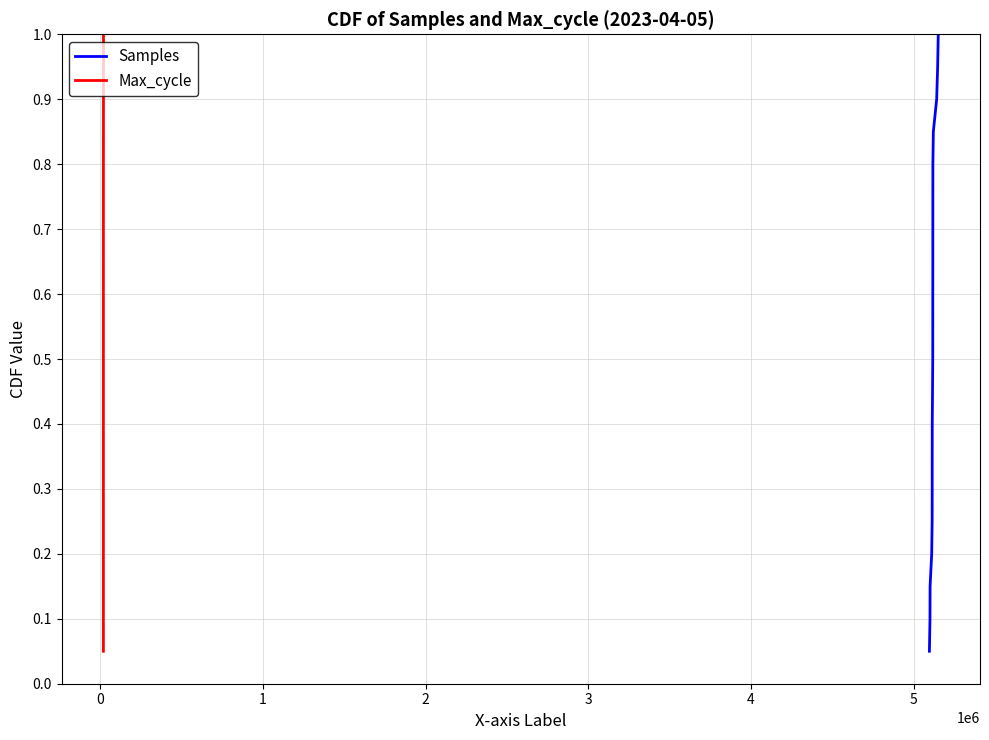

What is the average value of the Samples series?

0.5